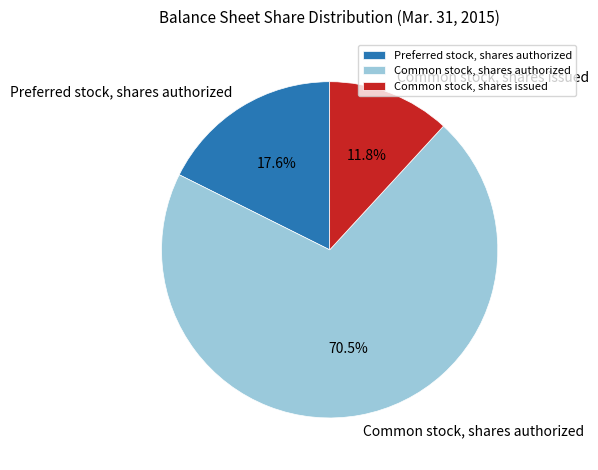

Approximately how many times larger is the value at Preferred stock, shares authorized compared to Common stock, shares issued?

1.5